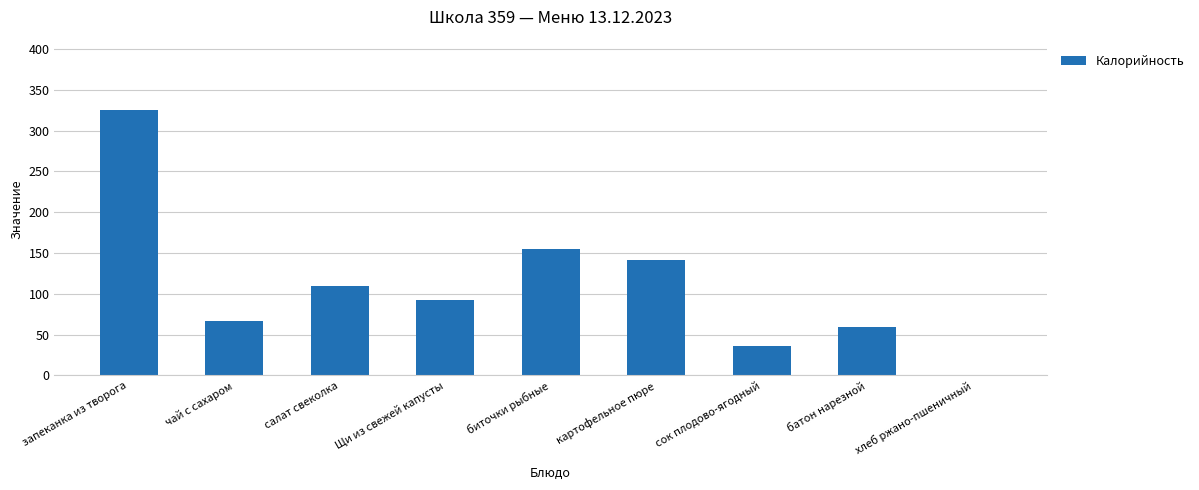

Where does the data first go above 93?

запеканка из творога